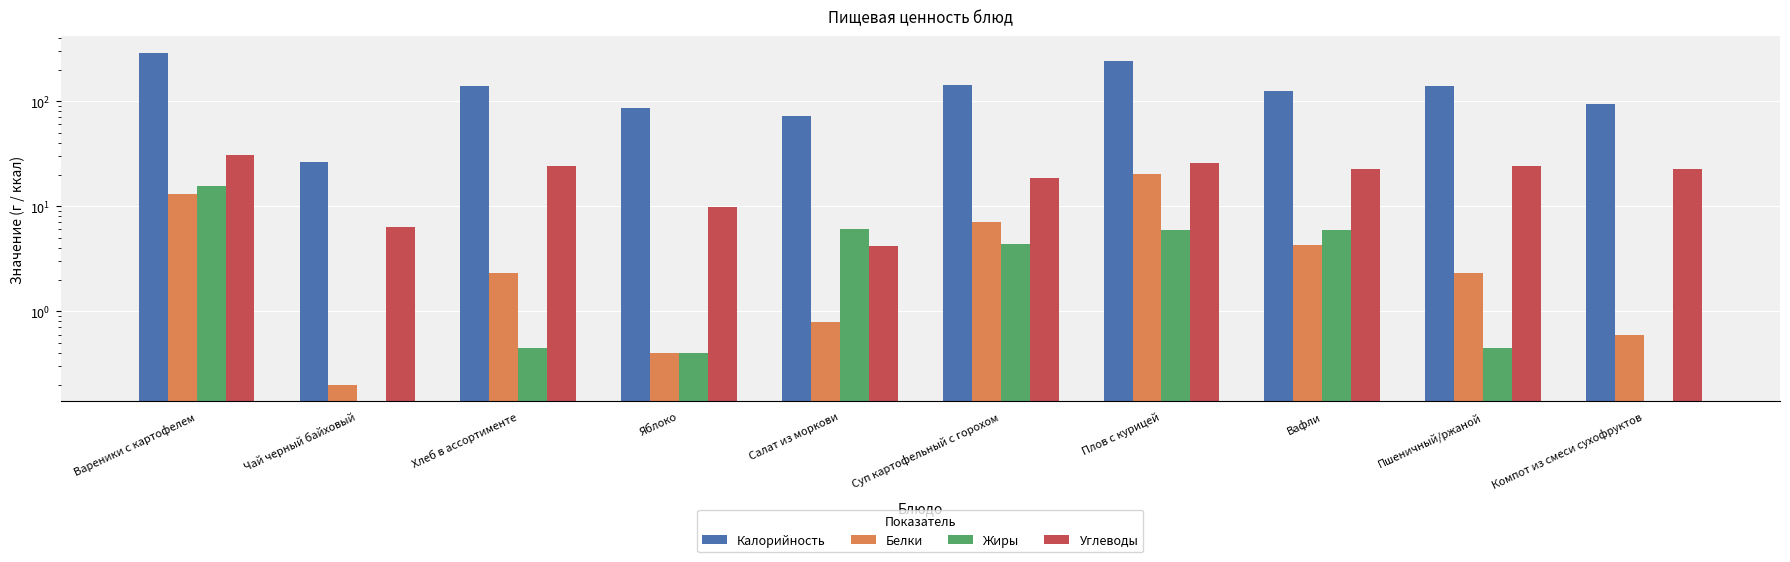

The Углеводы series shows 15.4 at Компот из смеси сухофруктов. True or false?

False